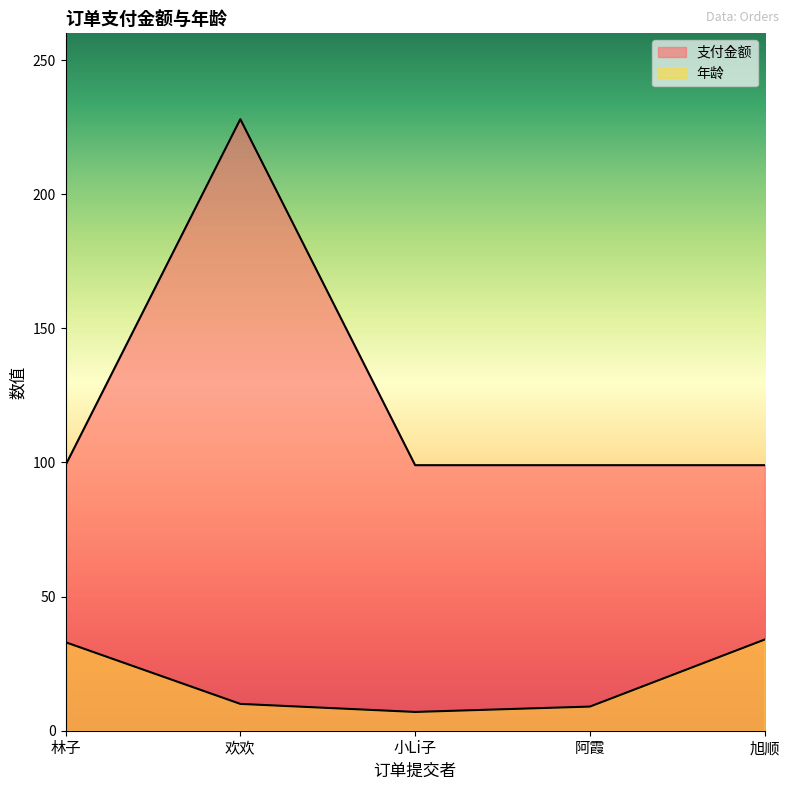

True or false: 支付金额 has a value of 99 at 林子.

True